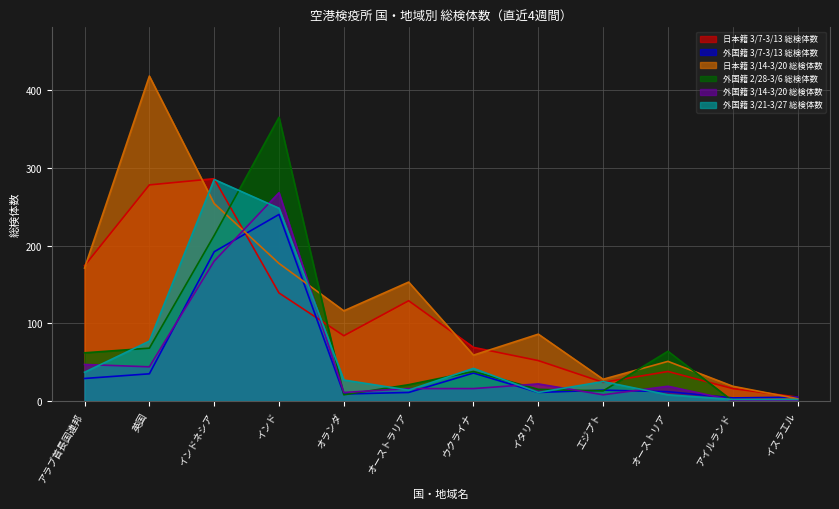

What is the value of the 日本籍 3/14-3/20 総検体数 point at the 3rd from the left?

254